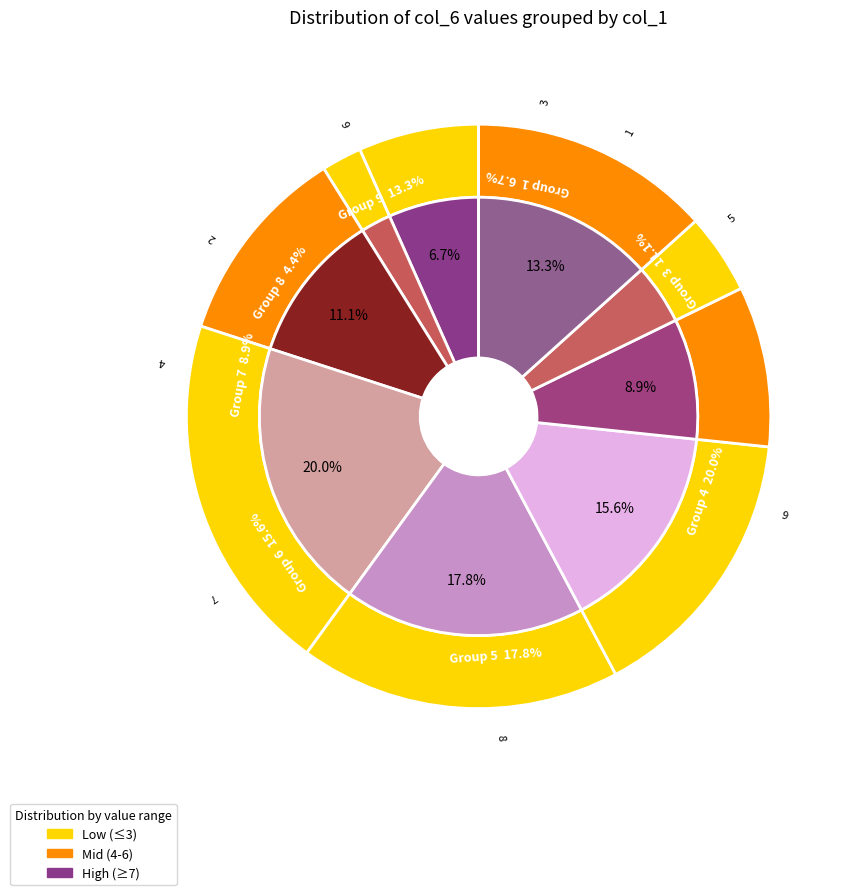

What is the change in value from 2 to 3?

+4